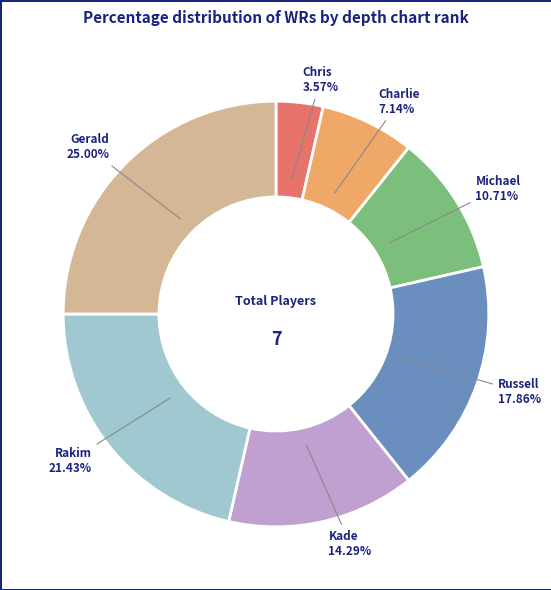

Which has a higher value, Chris or Gerald?

Gerald